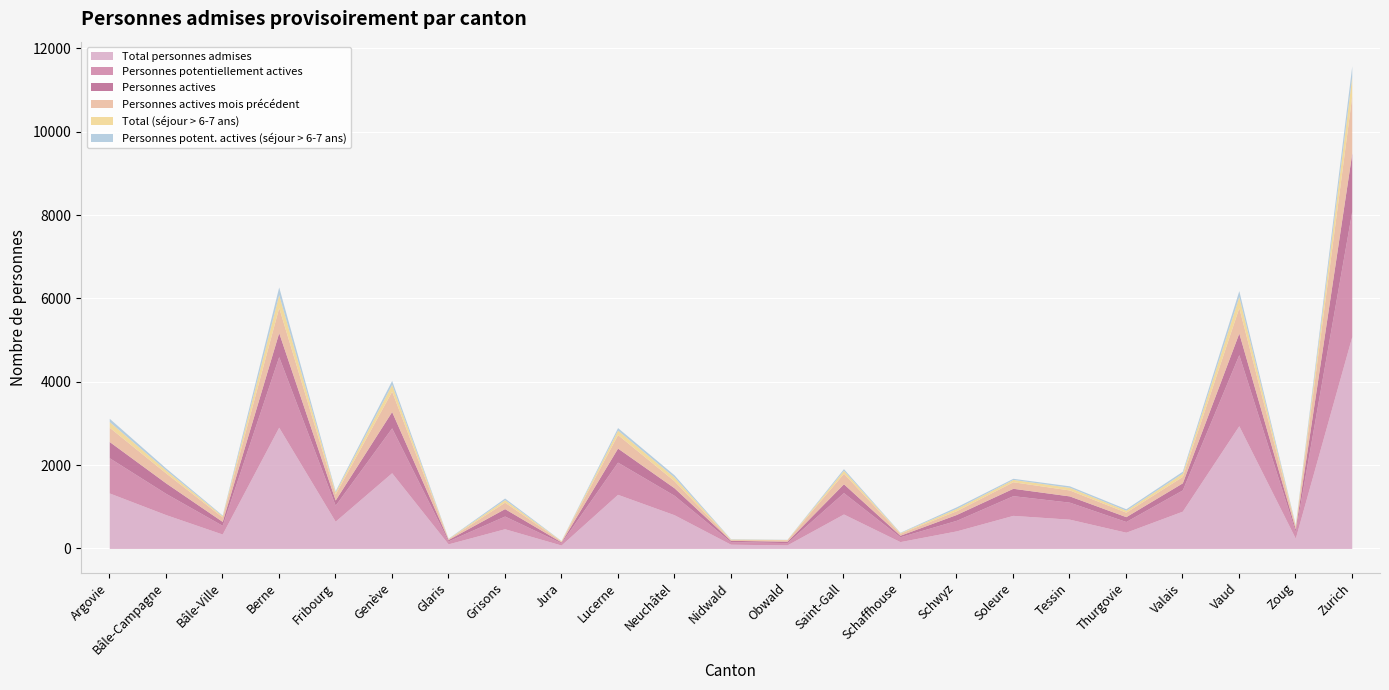

What is the difference between the maximum and second lowest values in the Total personnes admises series?

5001